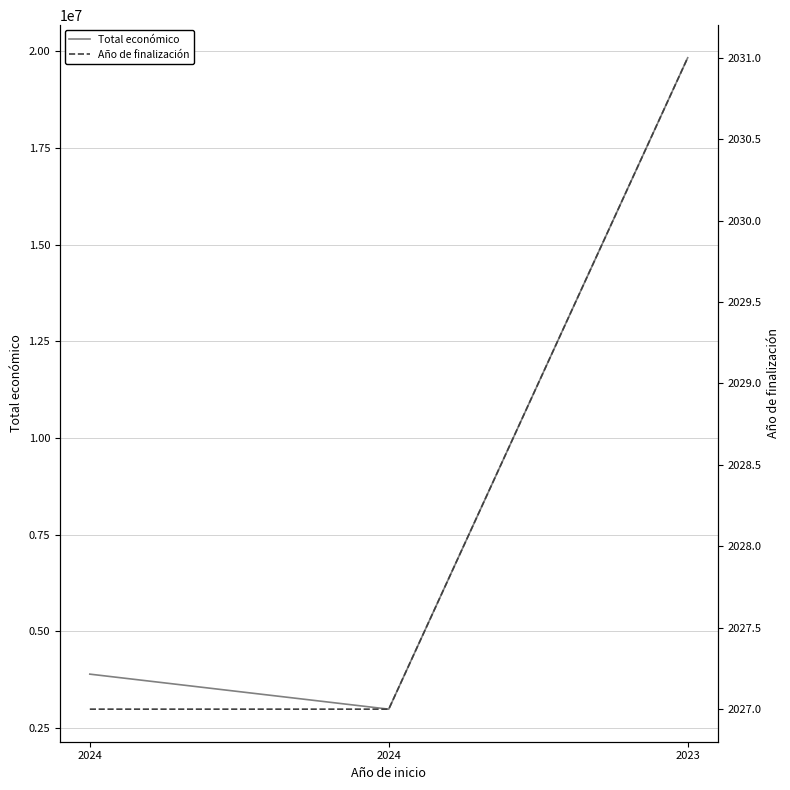

How many Año de finalización values are between 2027 and 2031?

3